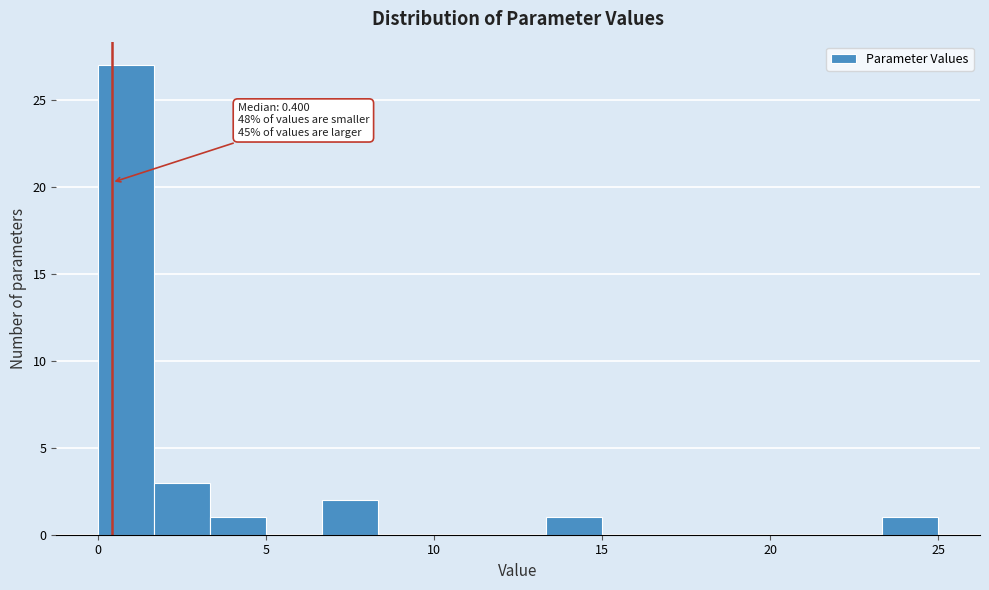

Around what value on the x-axis is the tallest bar? Give the approximate position of its centre, as read against the axis.

1.0